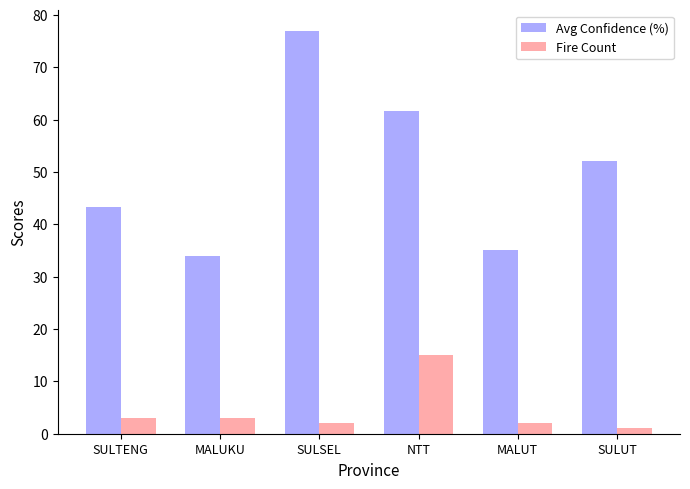

What position from the left is NTT?

4